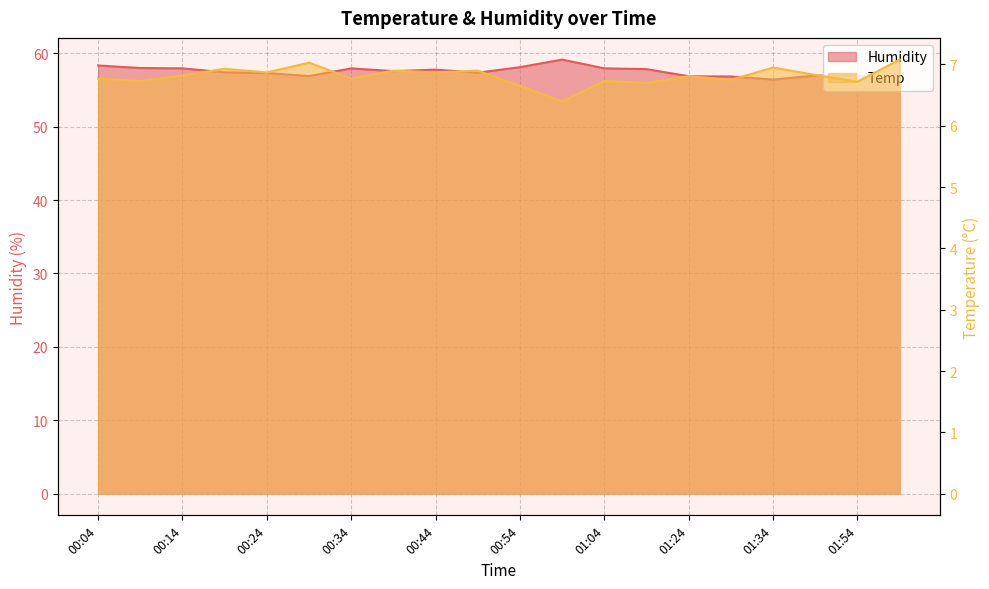

Is it true that Humidity equals 13.0 at 00:14?

False